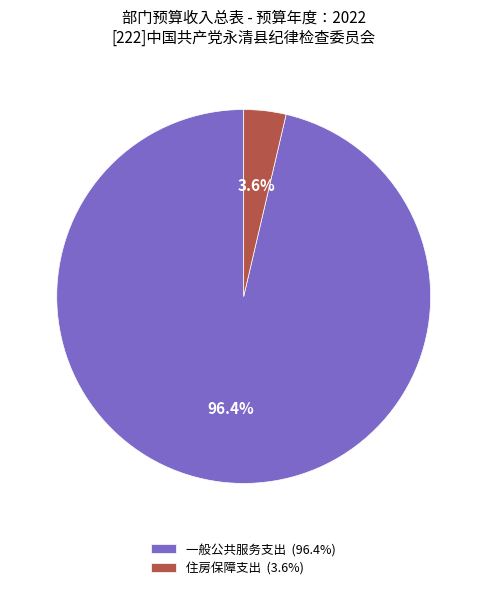

Between 一般公共服务支出 and 住房保障支出, which is larger?

一般公共服务支出